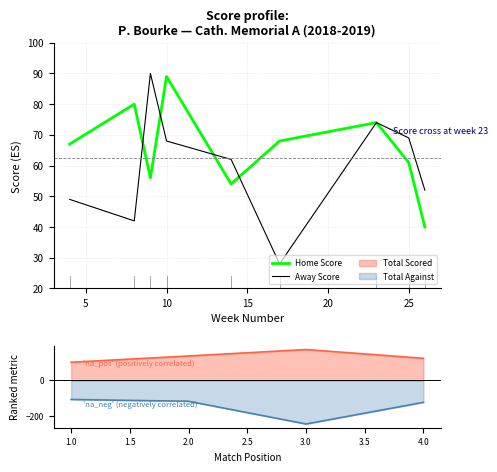

Is it true that Home Score equals 89 at 10?

True